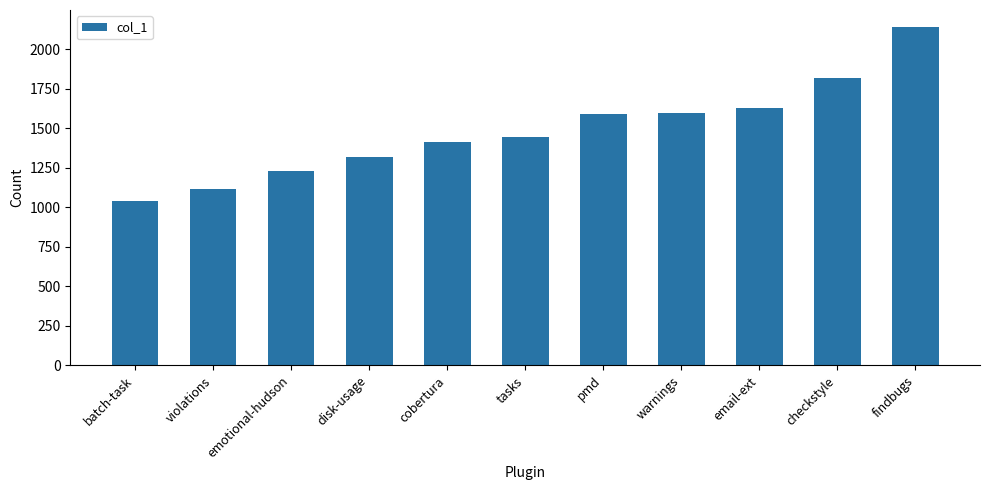

What is the value of the 11th bar from the left?

2140